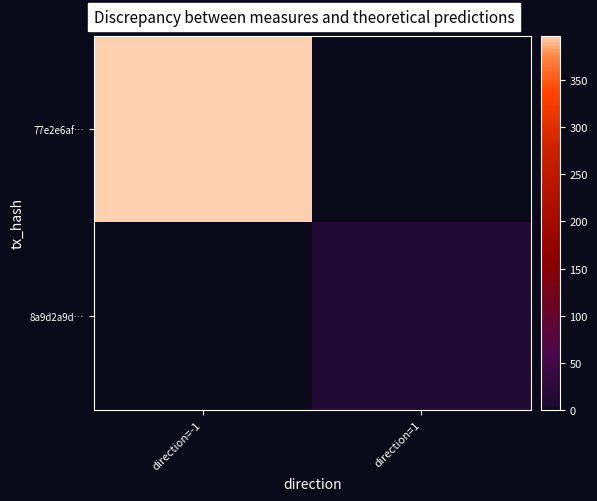

Reading right to left, list all the values displayed in this chart.

77e2e6af…: direction=1=0	direction=-1=397
8a9d2a9d…: direction=1=13	direction=-1=0